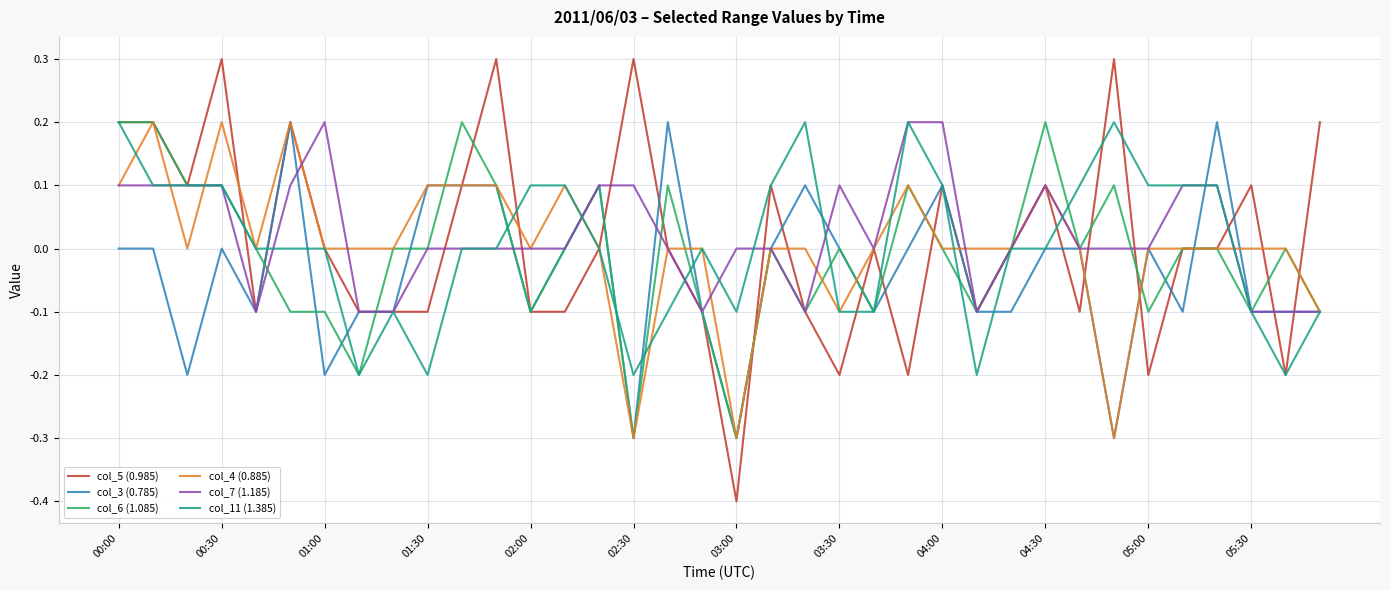

What is the minimum value shown in the chart?

-0.4